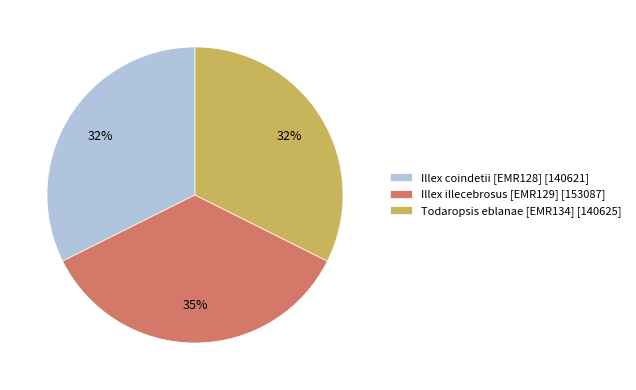

The Illex coindetii [EMR128] slice represents 21% of the pie. True or false?

False